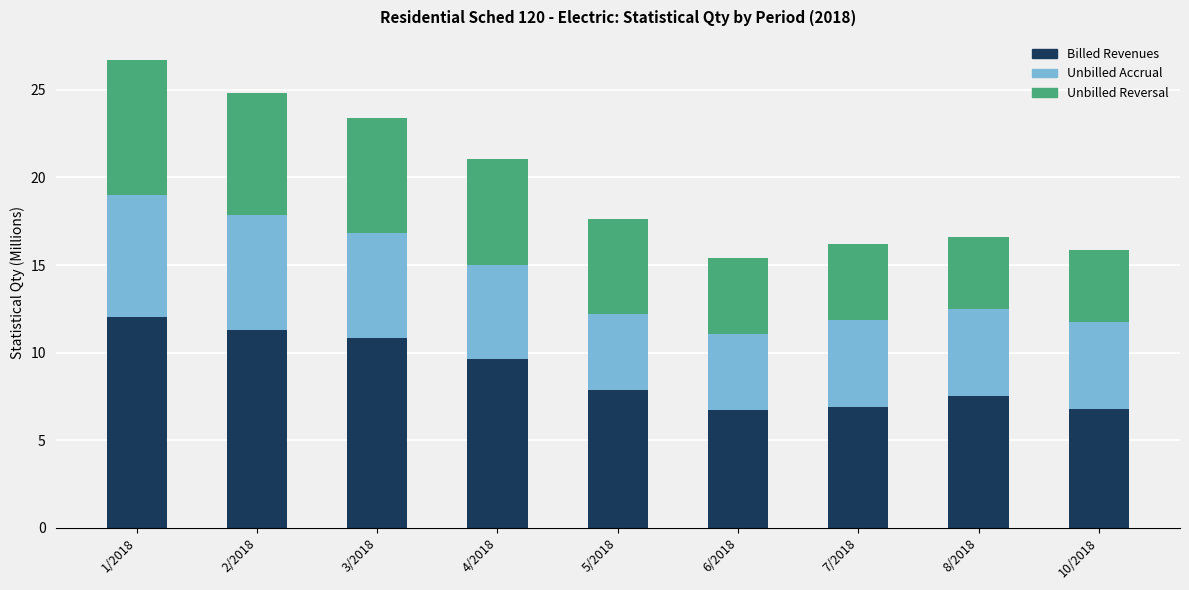

The value of Billed Revenues at 10/2018 is 6.8. True or false?

True